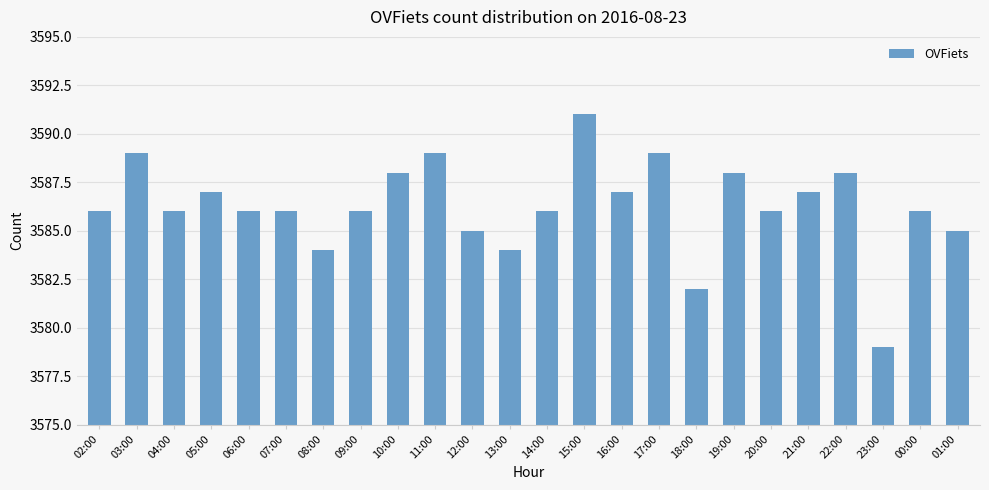

What is the label of the 15th bar from the right?

11:00